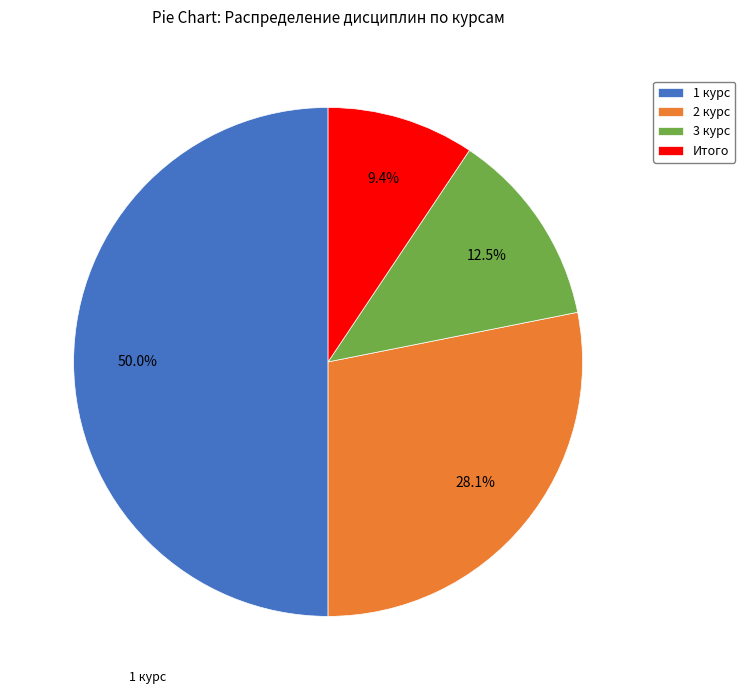

Does 3 курс account for over 50% of the chart?

No